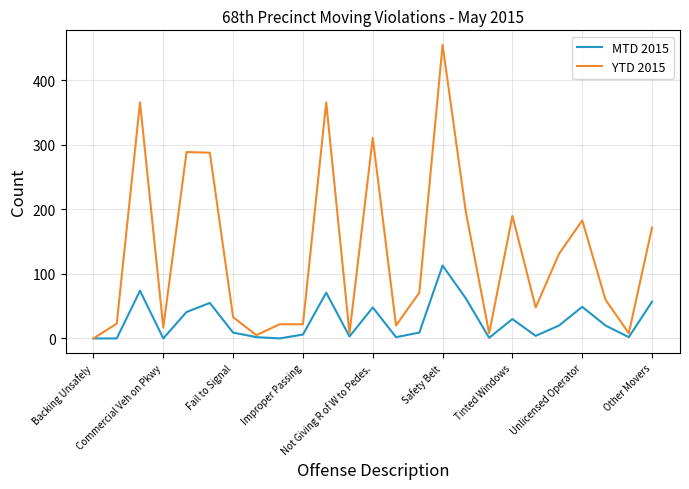

Which series has the widest spread of values?

YTD 2015